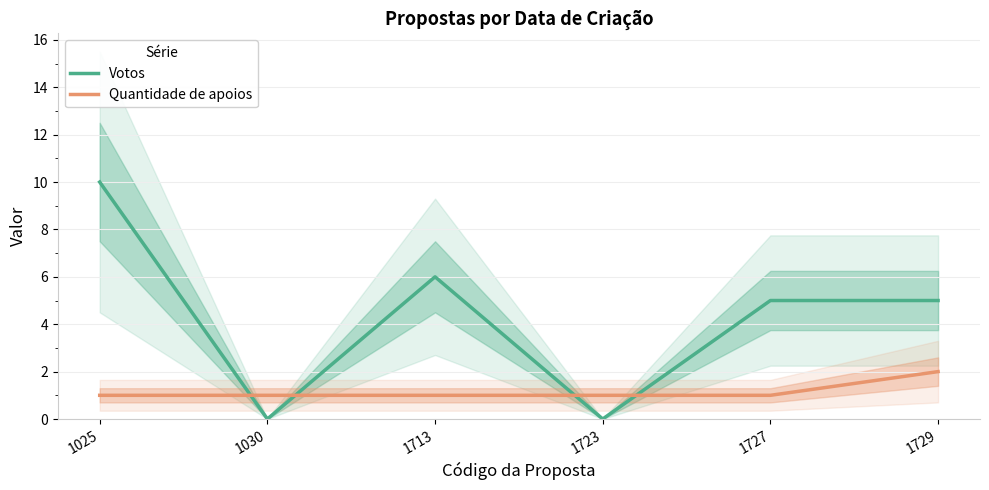

At how many categories does at least one series exceed 8?

1